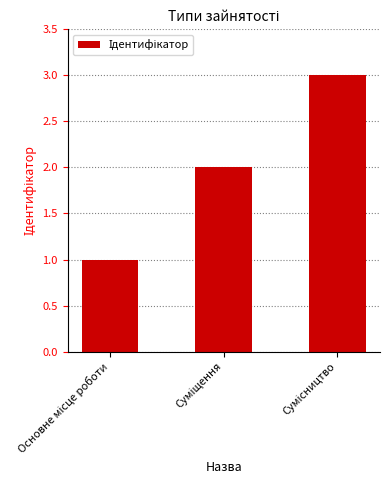

What is the sum of all values?

6